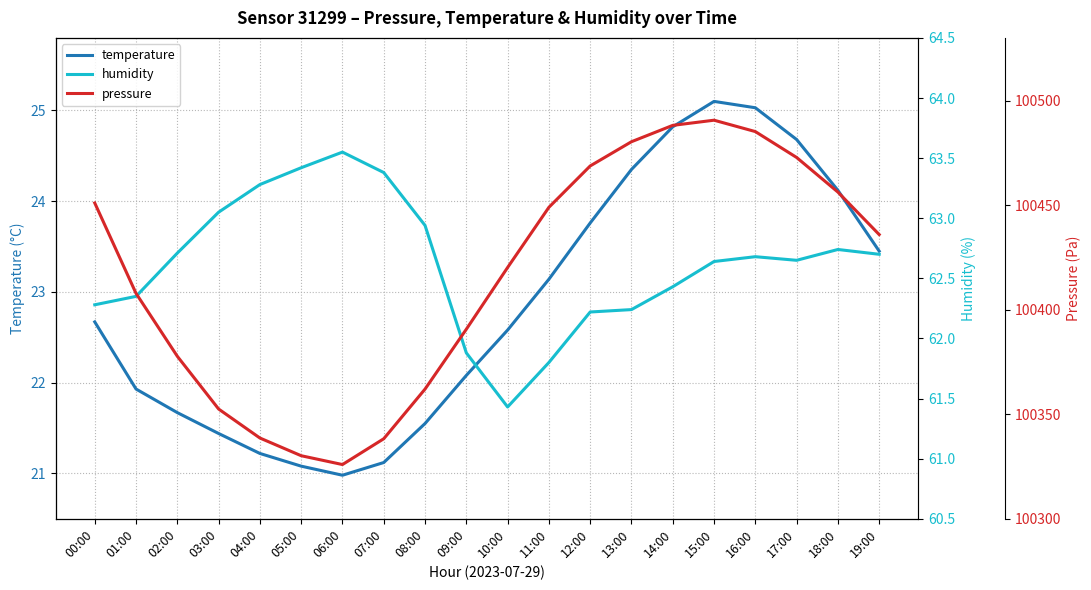

Does the chart display data point markers on the line(s)?

No